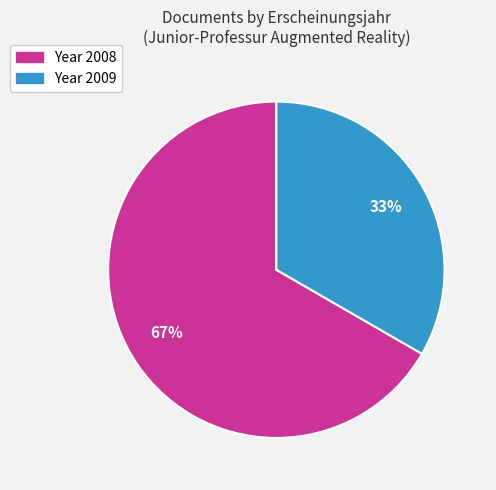

Is there any slice that represents more than half of the pie?

Yes